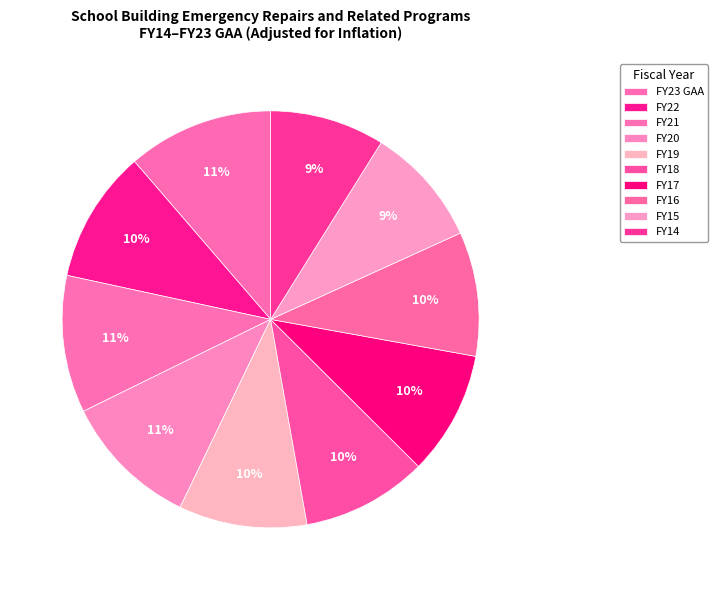

How many slices are in this pie chart?

10